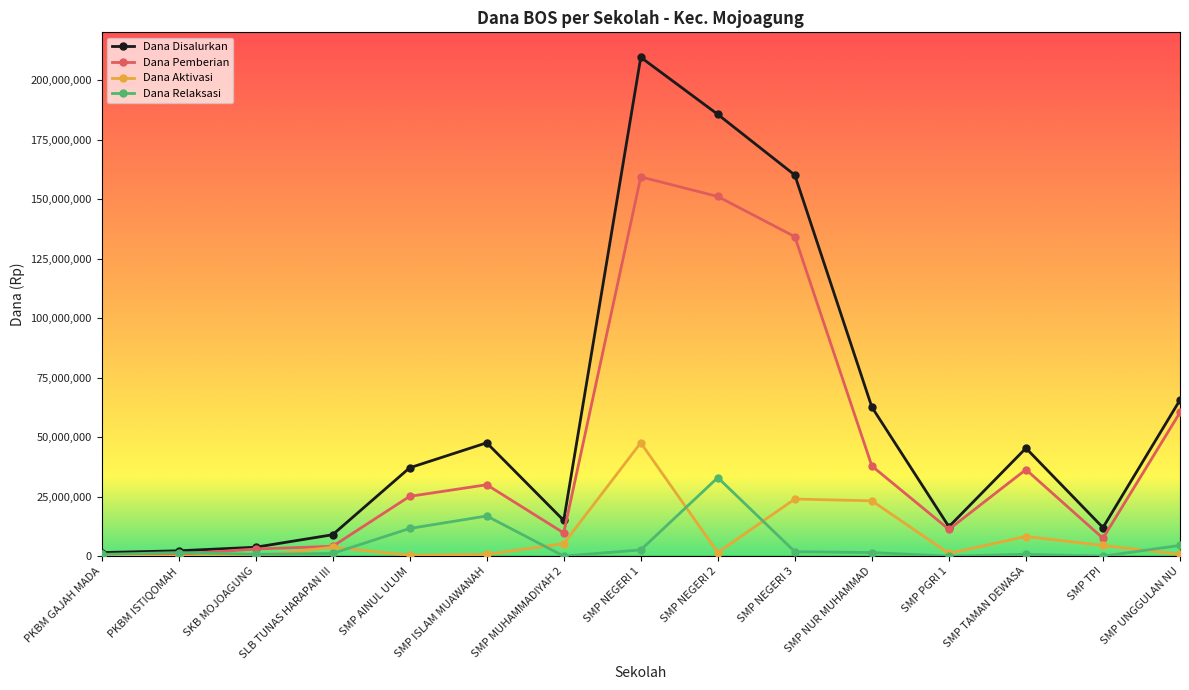

Which series has the largest range (max minus min)?

Dana Disalurkan